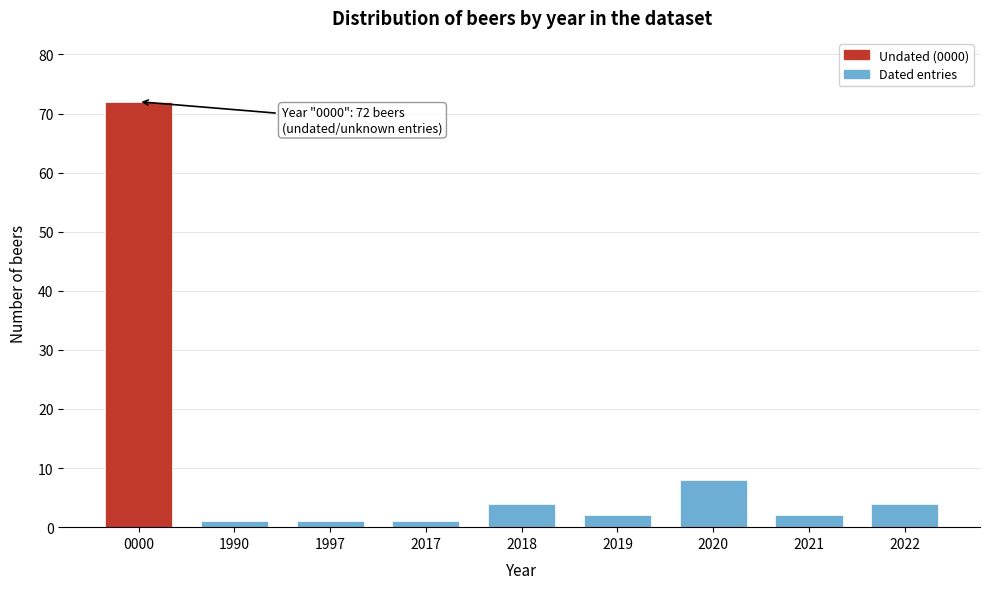

Reading left to right, transcribe all the data shown in this chart.

0000=72	1990=1	1997=1	2017=1	2018=4	2019=2	2020=8	2021=2	2022=4